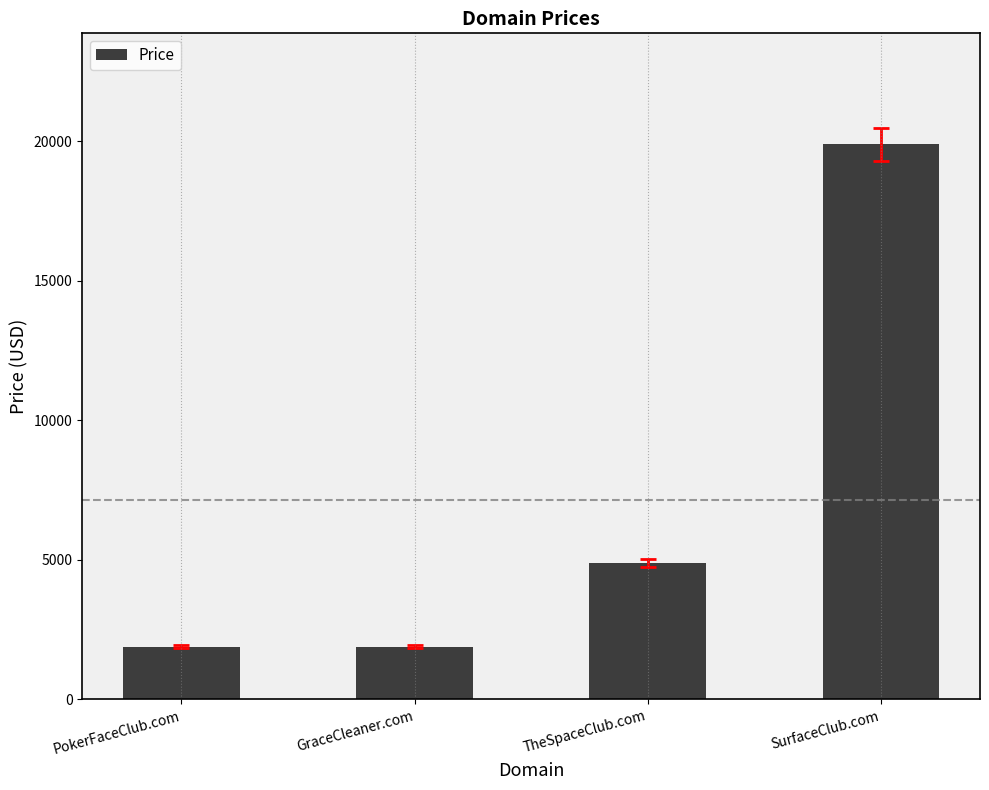

True or false: the data shows 4888 at TheSpaceClub.com.

True